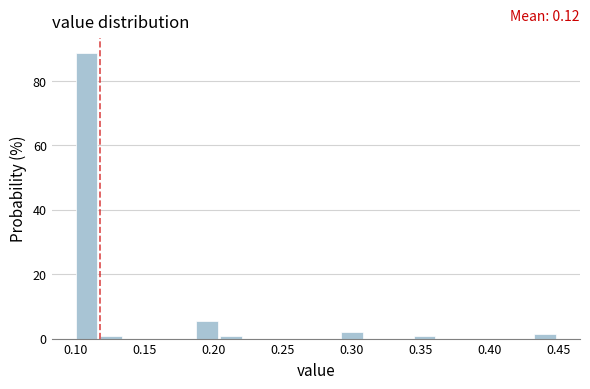

Read against the x-axis, roughly where is the centre of the tallest bar?

0.110